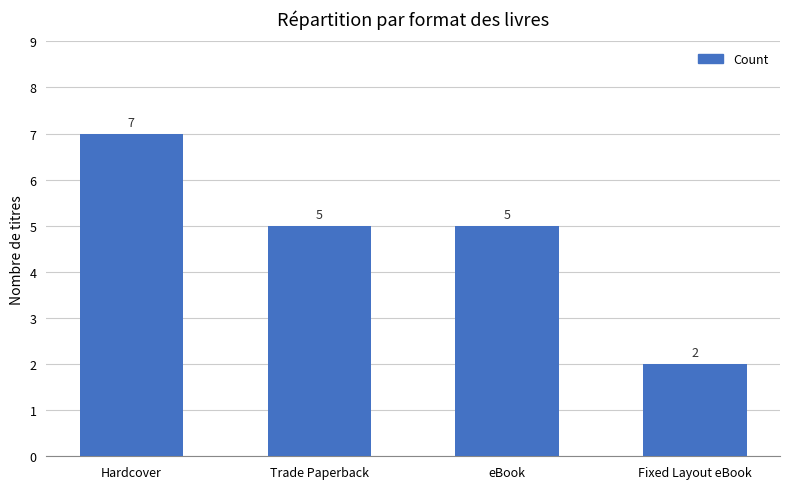

Which label corresponds to the smallest value in the chart?

Fixed Layout eBook